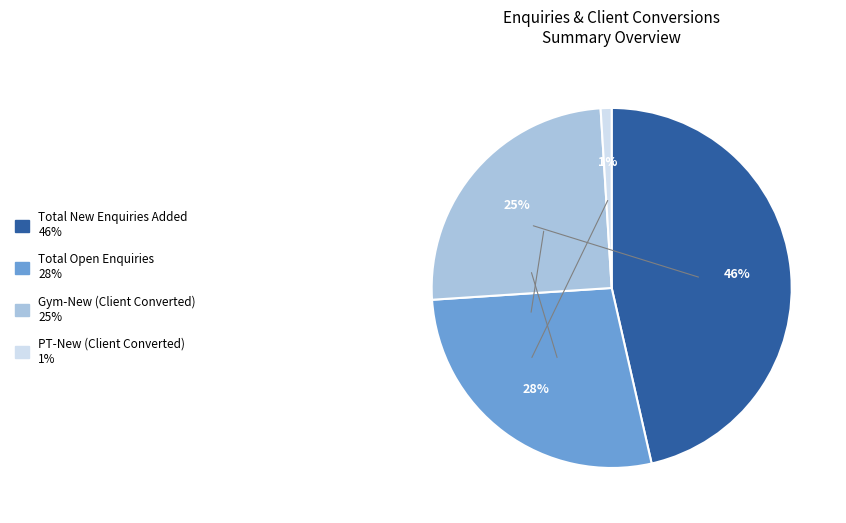

Rank the categories by value from lowest to highest.

PT-New (Client Converted), Gym-New (Client Converted), Total Open Enquiries, Total New Enquiries Added